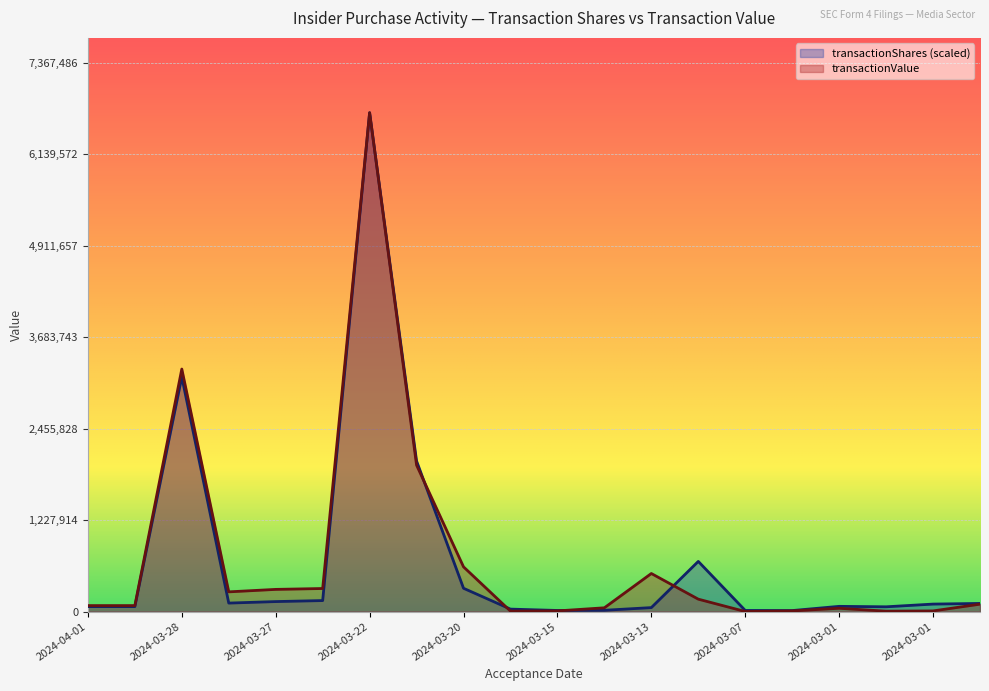

At 2024-03-15, list the series in order from smallest to largest.

transactionValue, transactionShares